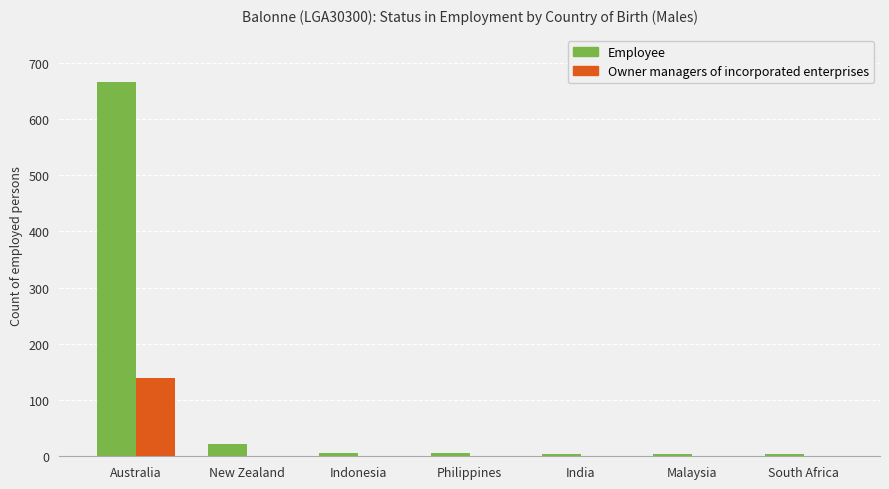

The value of Employee at Philippines is 6. True or false?

True